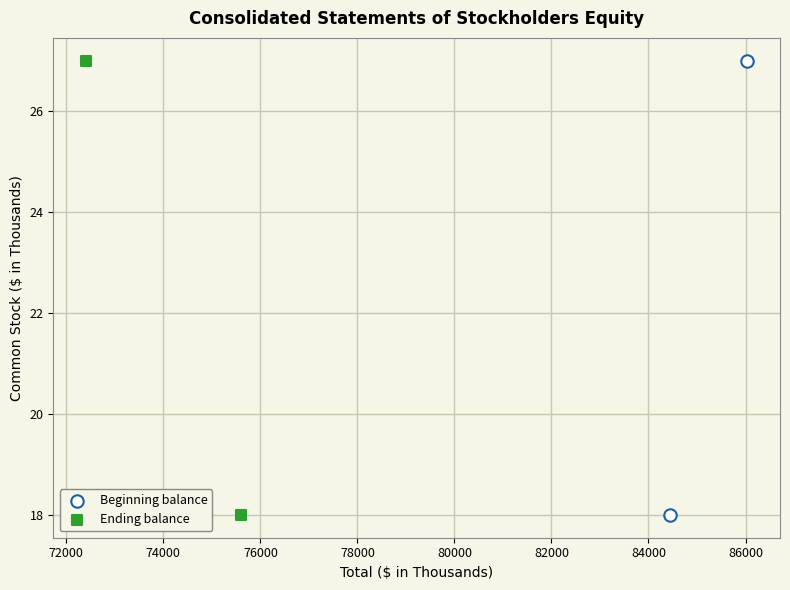

What are all the series names shown in the legend?

Beginning balance, Ending balance